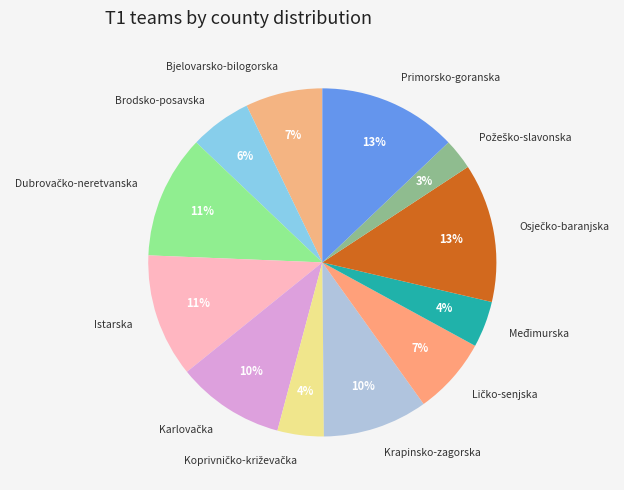

To the nearest percent, what is the difference between the largest and smallest slice percentages?

10%